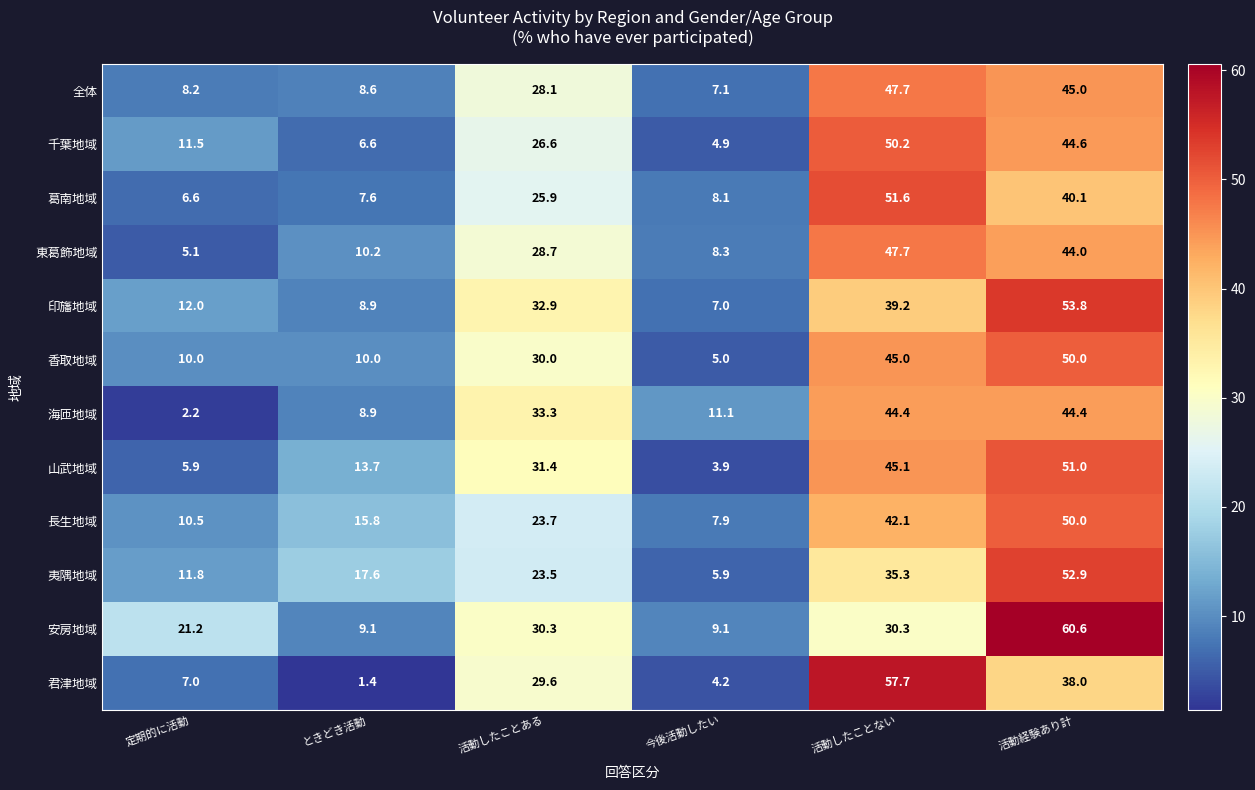

Count the number of data series in this chart.

12